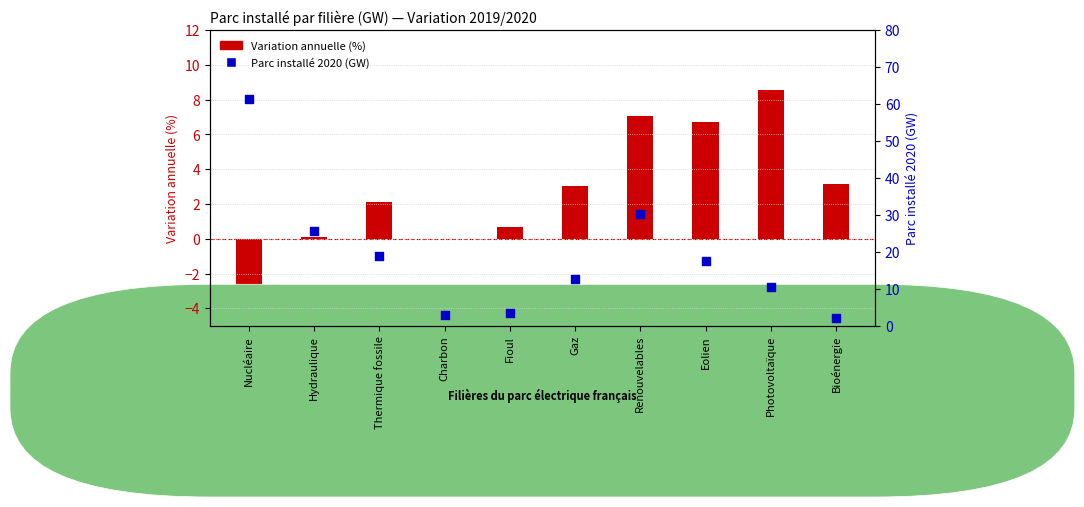

Which series has the widest spread of Y values?

Parc installé 2020 (GW)